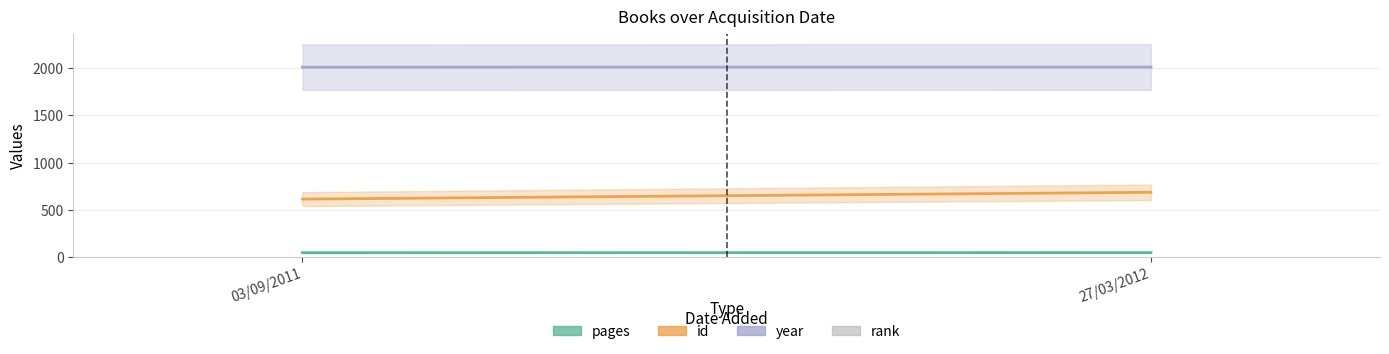

Does the chart contain stacked bars?

No